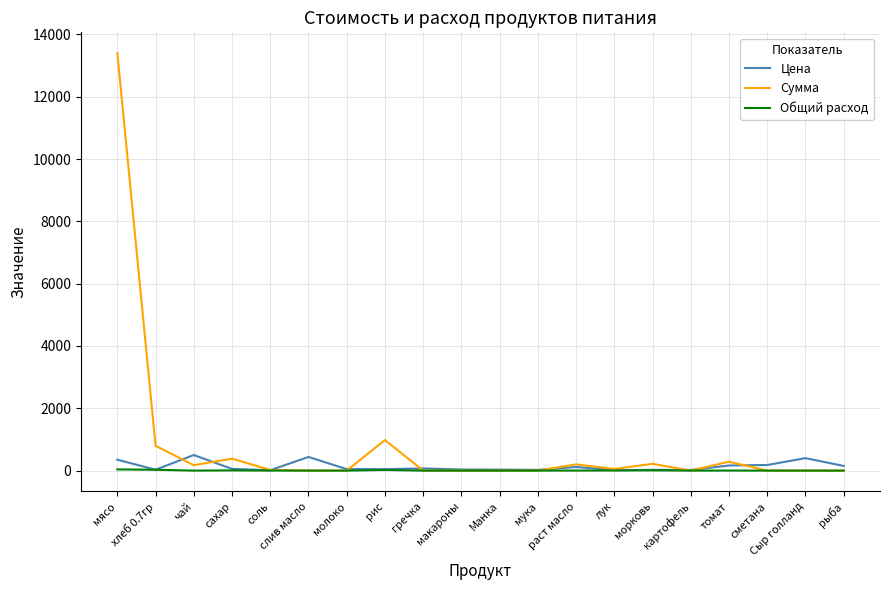

Which series has the largest total across all categories?

Сумма